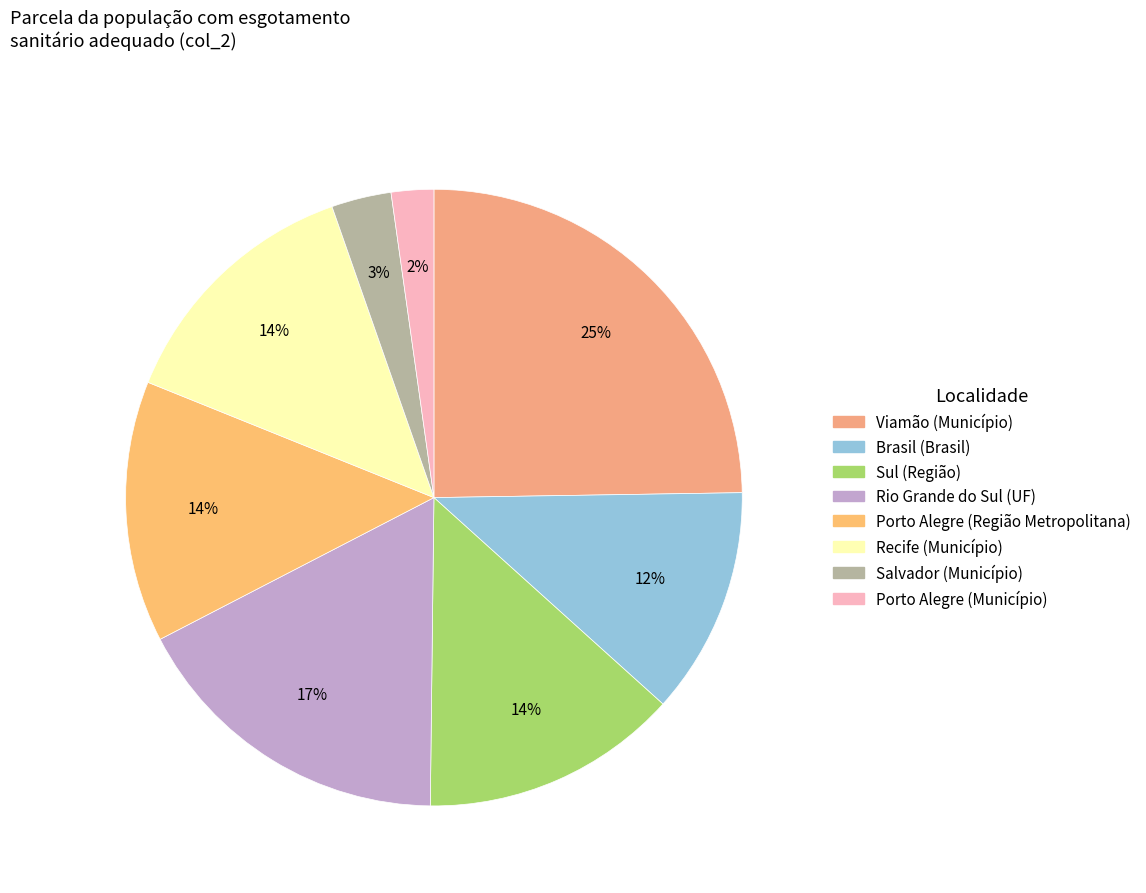

Is there a majority slice in this chart?

No